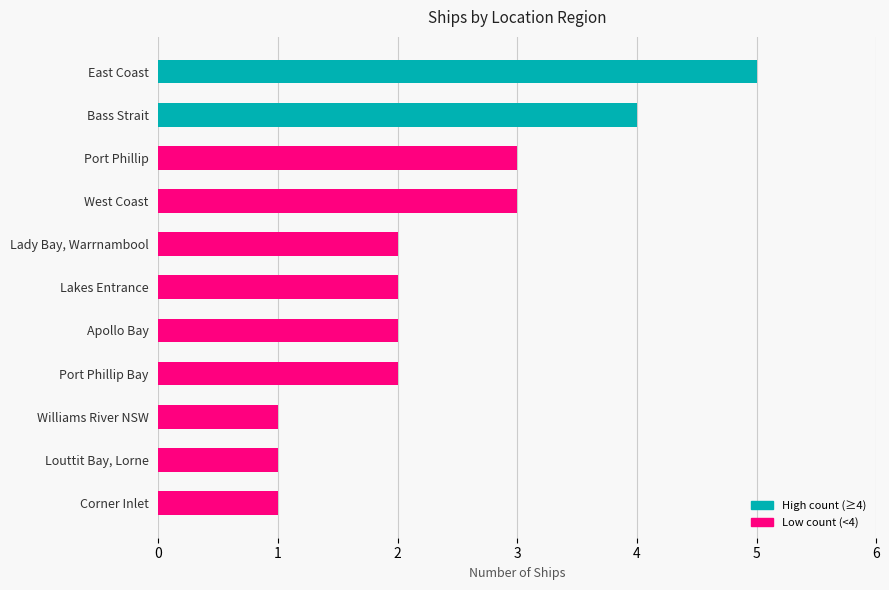

Is it true that the value at Port Phillip is 4?

False